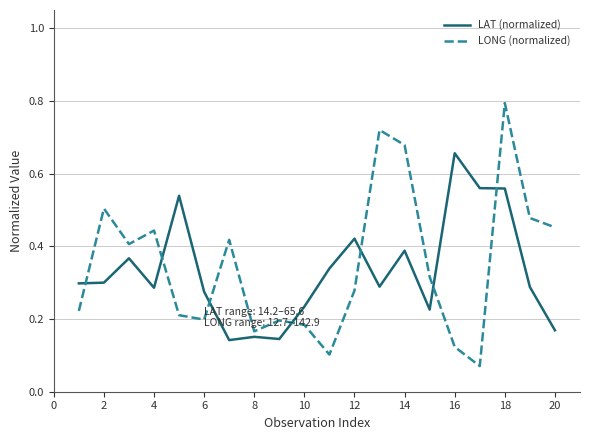

Which series has the largest range (max minus min)?

LONG (normalized)